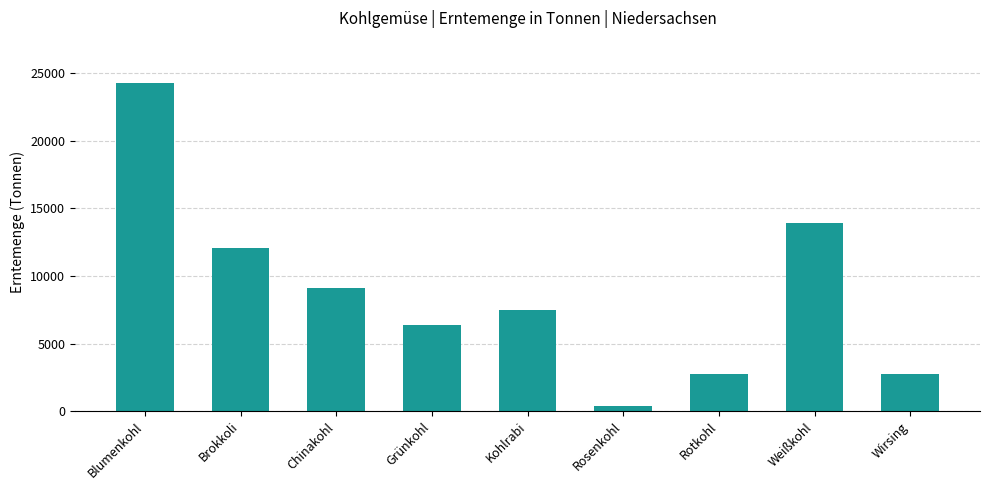

Is it true that the value at Grünkohl is 6354.4?

True